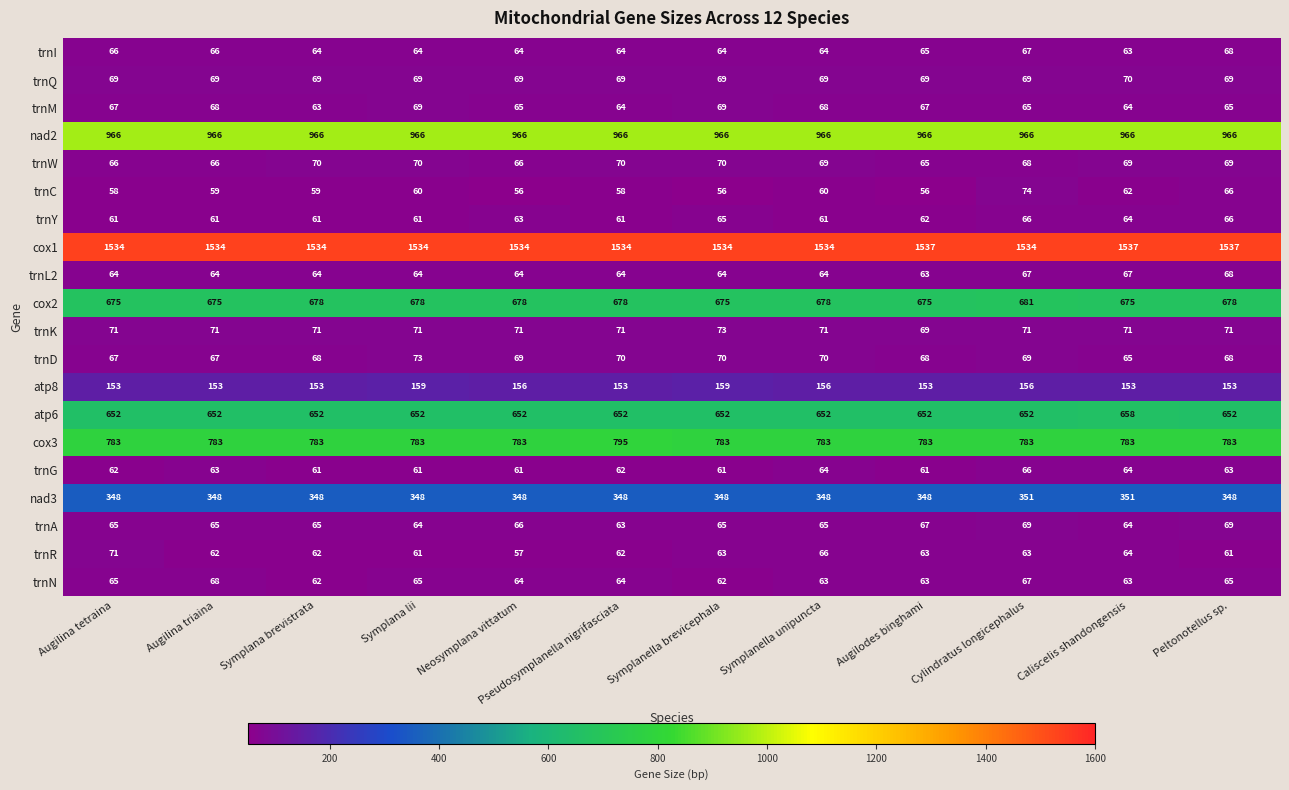

What is the sum of the trnA values at Neosymplana vittatum and Caliscelis shandongensis?

130